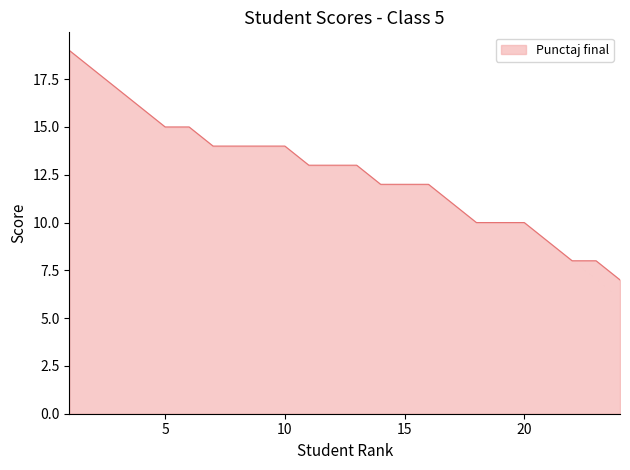

What is the maximum value shown in the chart?

19